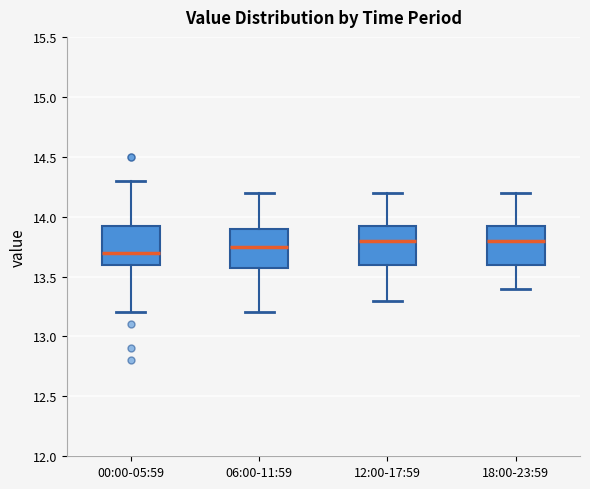

Reading left to right, transcribe this box plot: for each box, give where its median line is, the range the box spans, and where its two whiskers end, as read against the y-axis. The values are not printed on the chart, so give them approximately, as read against the axis.

00:00-05:59: median 13.70, box 13.60 to 13.95, whiskers 13.20 to 14.30
06:00-11:59: median 13.75, box 13.60 to 13.90, whiskers 13.20 to 14.20
12:00-17:59: median 13.80, box 13.60 to 13.95, whiskers 13.30 to 14.20
18:00-23:59: median 13.80, box 13.60 to 13.95, whiskers 13.40 to 14.20